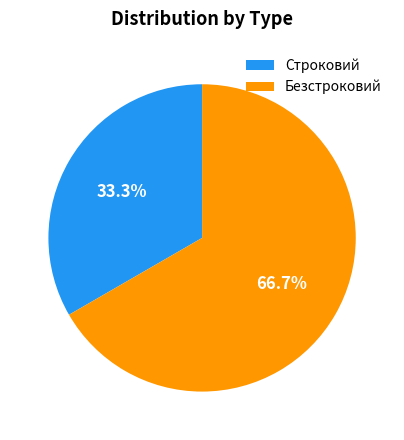

To the nearest percent, what is the difference between the largest and smallest slice percentages?

33%